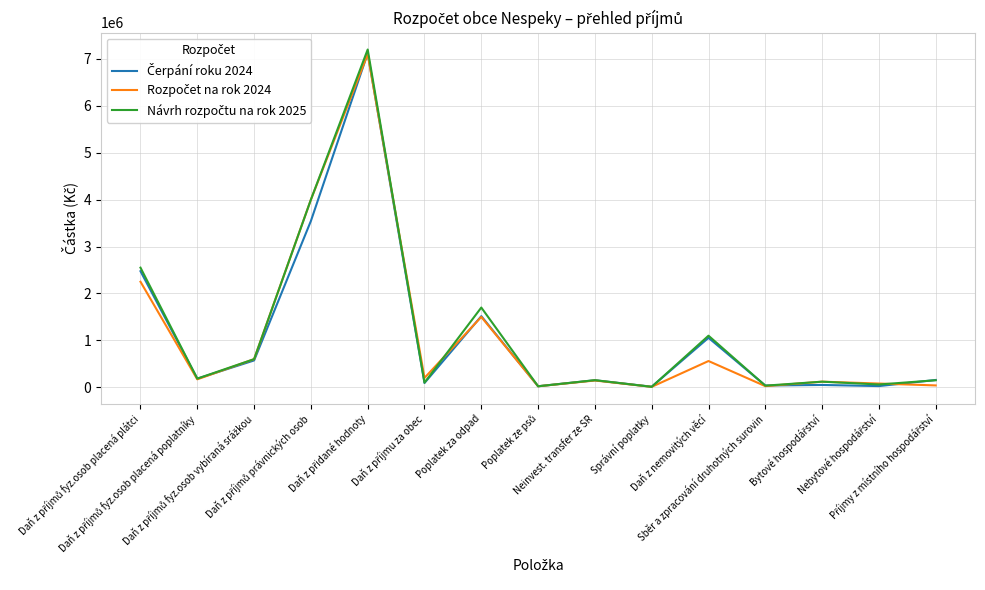

What is the greatest value displayed?

7200000